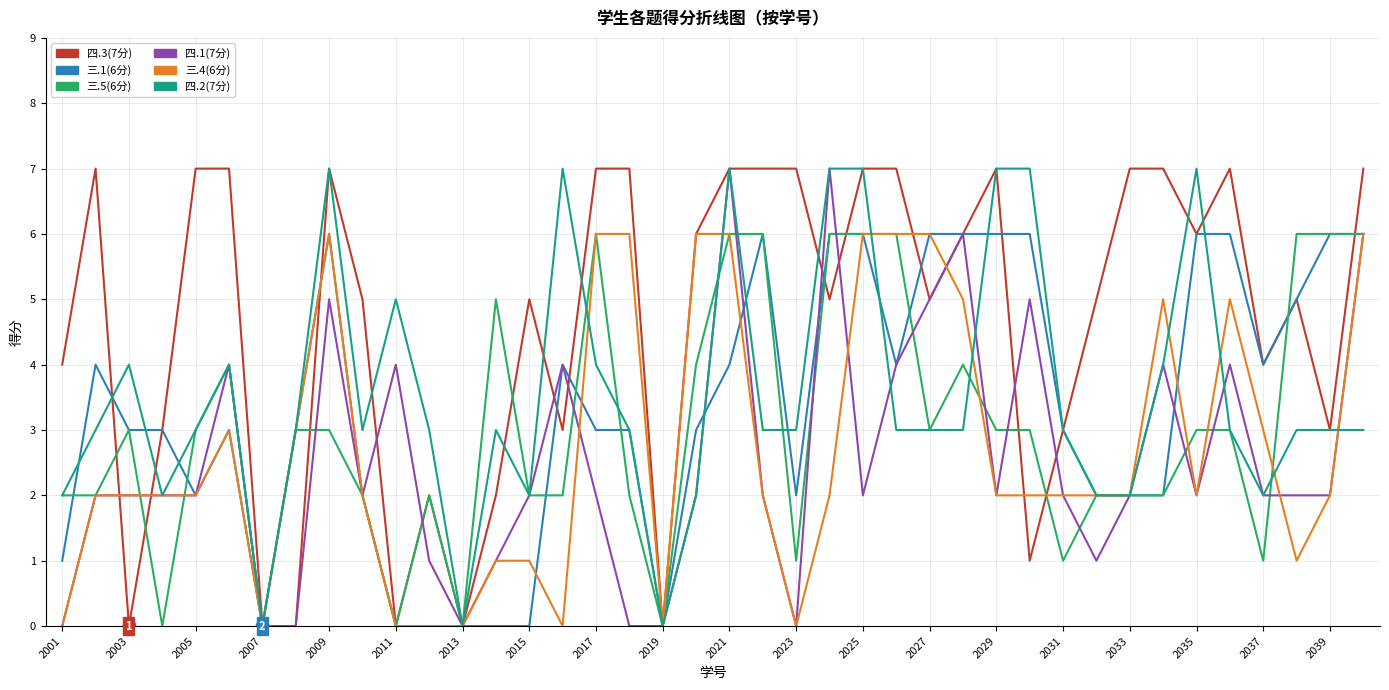

What is the maximum value shown in the chart?

7